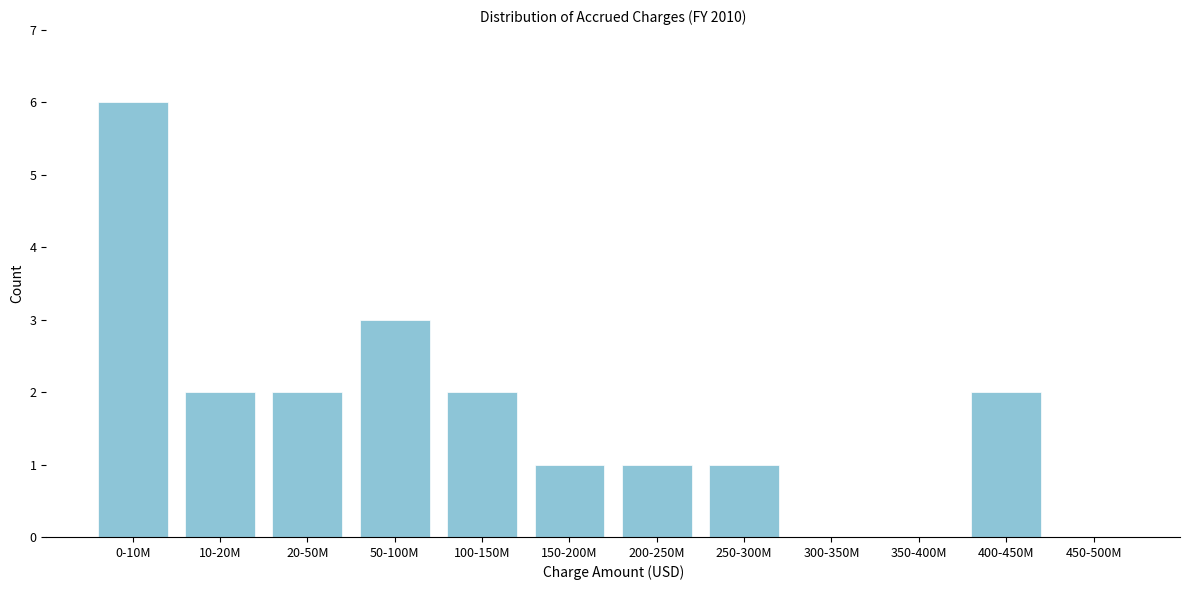

Reading left to right, transcribe all the data shown in this chart.

0-10M=6	10-20M=2	20-50M=2	50-100M=3	100-150M=2	150-200M=1	200-250M=1	250-300M=1	300-350M=0	350-400M=0	400-450M=2	450-500M=0